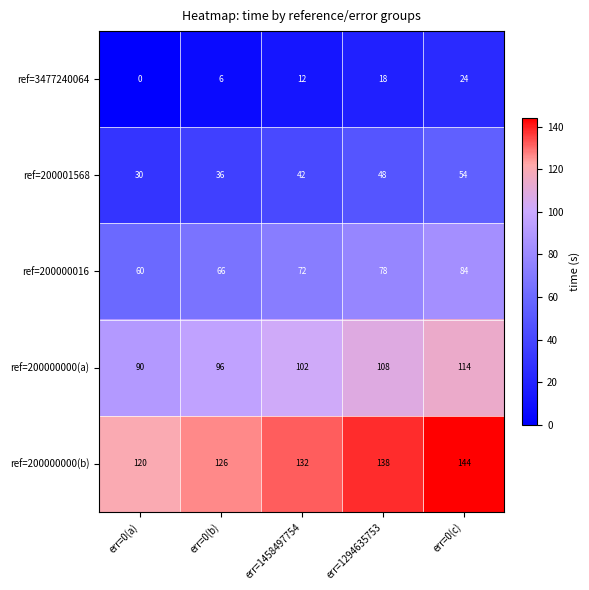

The ref=200000000(a) series shows 141 at err=0(a). True or false?

False